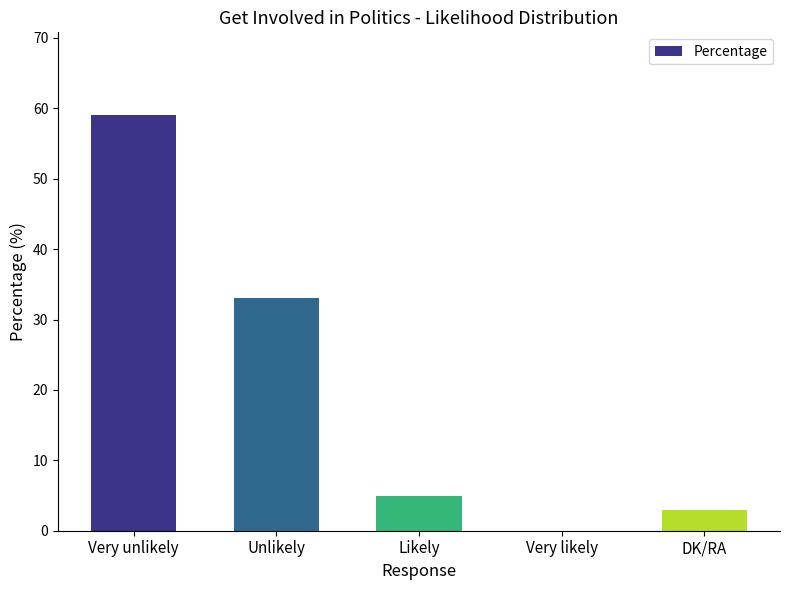

How many values are above zero?

4